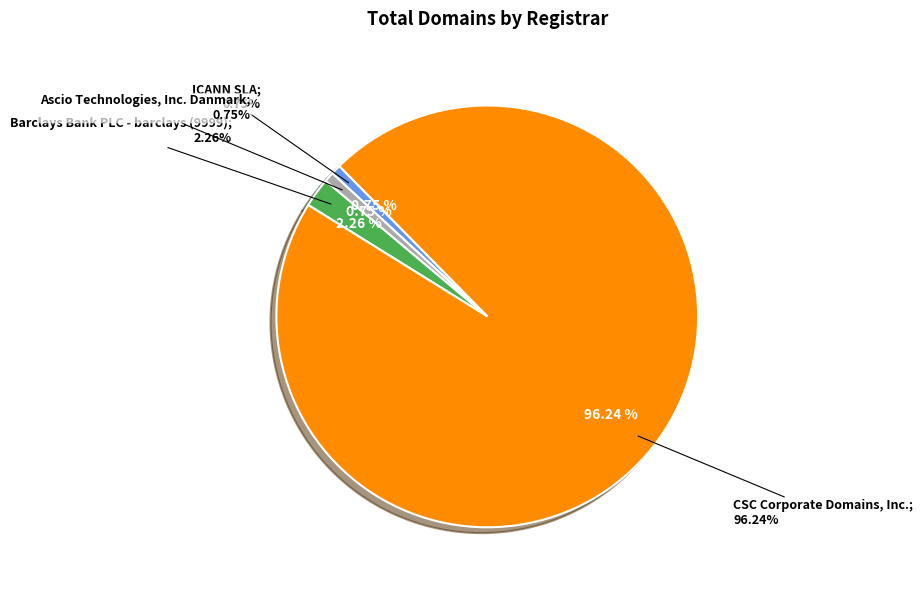

How many slices are in this pie chart?

4